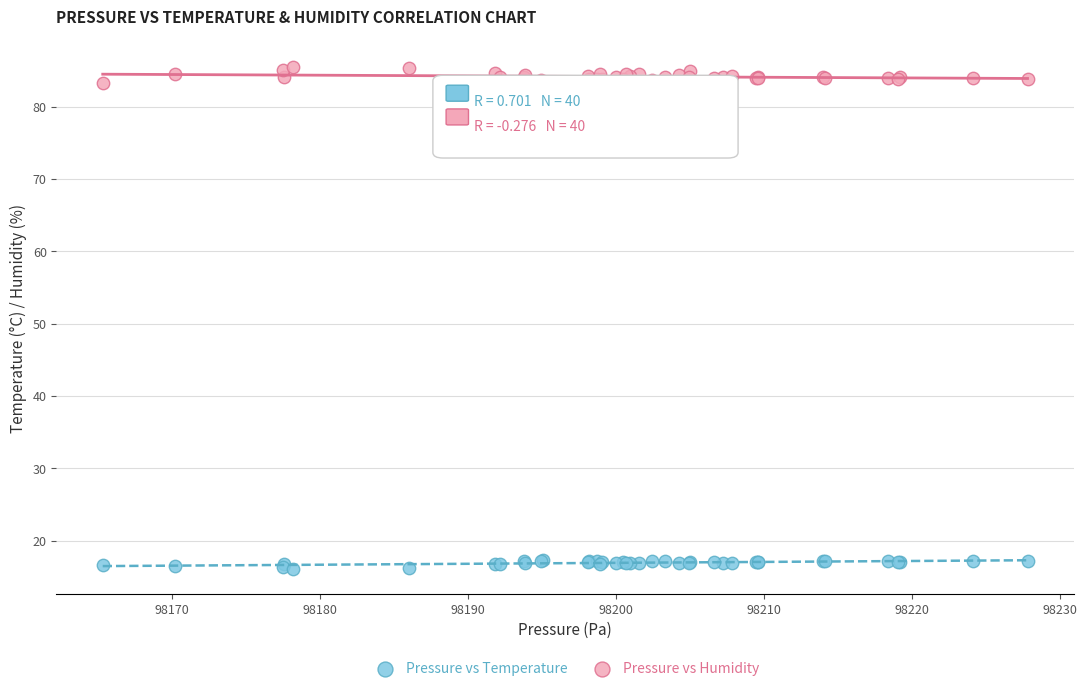

Which series reaches the minimum Y coordinate?

Pressure vs Temperature